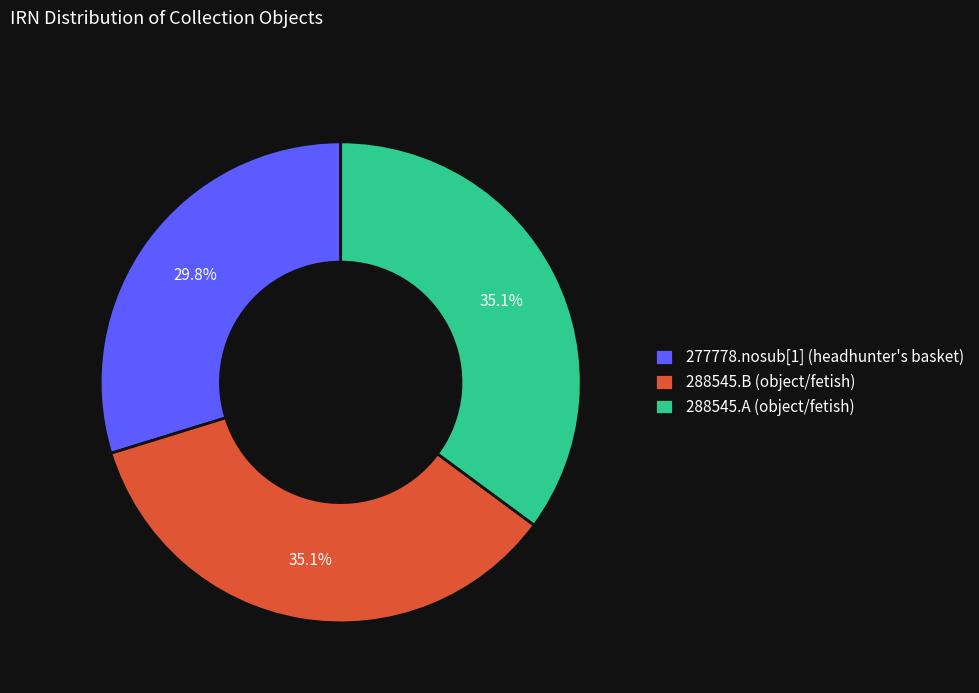

Does any single category account for the majority?

No